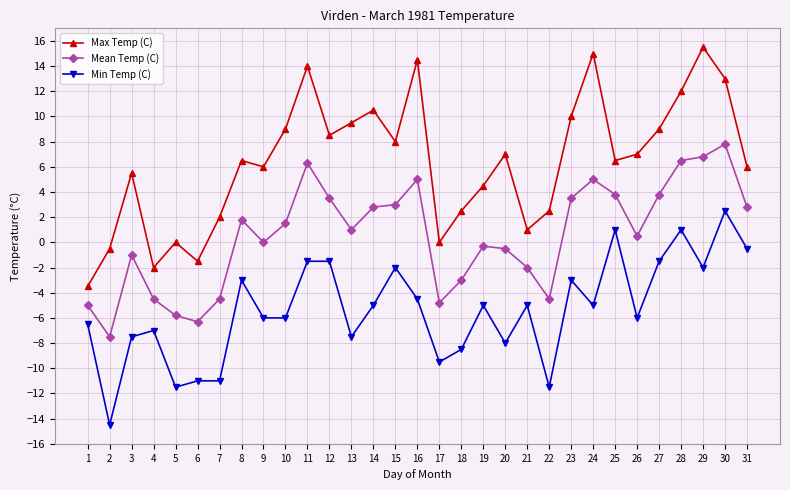

Reading left to right, what are all the values shown in this chart?

Max Temp (C): 1=-3.5	2=-0.5	3=5.5	4=-2.0	5=0.0	6=-1.5	7=2.0	8=6.5	9=6.0	10=9.0	11=14.0	12=8.5	13=9.5	14=10.5	15=8.0	16=14.5	17=0.0	18=2.5	19=4.5	20=7.0	21=1.0	22=2.5	23=10.0	24=15.0	25=6.5	26=7.0	27=9.0	28=12.0	29=15.5	30=13.0	31=6.0
Mean Temp (C): 1=-5.0	2=-7.5	3=-1.0	4=-4.5	5=-5.8	6=-6.3	7=-4.5	8=1.8	9=0.0	10=1.5	11=6.3	12=3.5	13=1.0	14=2.8	15=3.0	16=5.0	17=-4.8	18=-3.0	19=-0.3	20=-0.5	21=-2.0	22=-4.5	23=3.5	24=5.0	25=3.8	26=0.5	27=3.8	28=6.5	29=6.8	30=7.8	31=2.8
Min Temp (C): 1=-6.5	2=-14.5	3=-7.5	4=-7.0	5=-11.5	6=-11.0	7=-11.0	8=-3.0	9=-6.0	10=-6.0	11=-1.5	12=-1.5	13=-7.5	14=-5.0	15=-2.0	16=-4.5	17=-9.5	18=-8.5	19=-5.0	20=-8.0	21=-5.0	22=-11.5	23=-3.0	24=-5.0	25=1.0	26=-6.0	27=-1.5	28=1.0	29=-2.0	30=2.5	31=-0.5